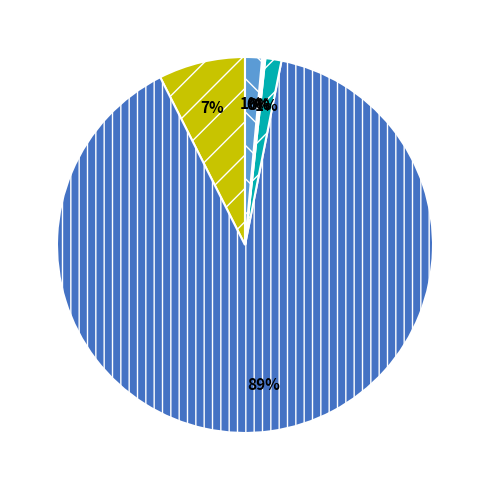

To the nearest percent, what is the average slice percentage?

17%